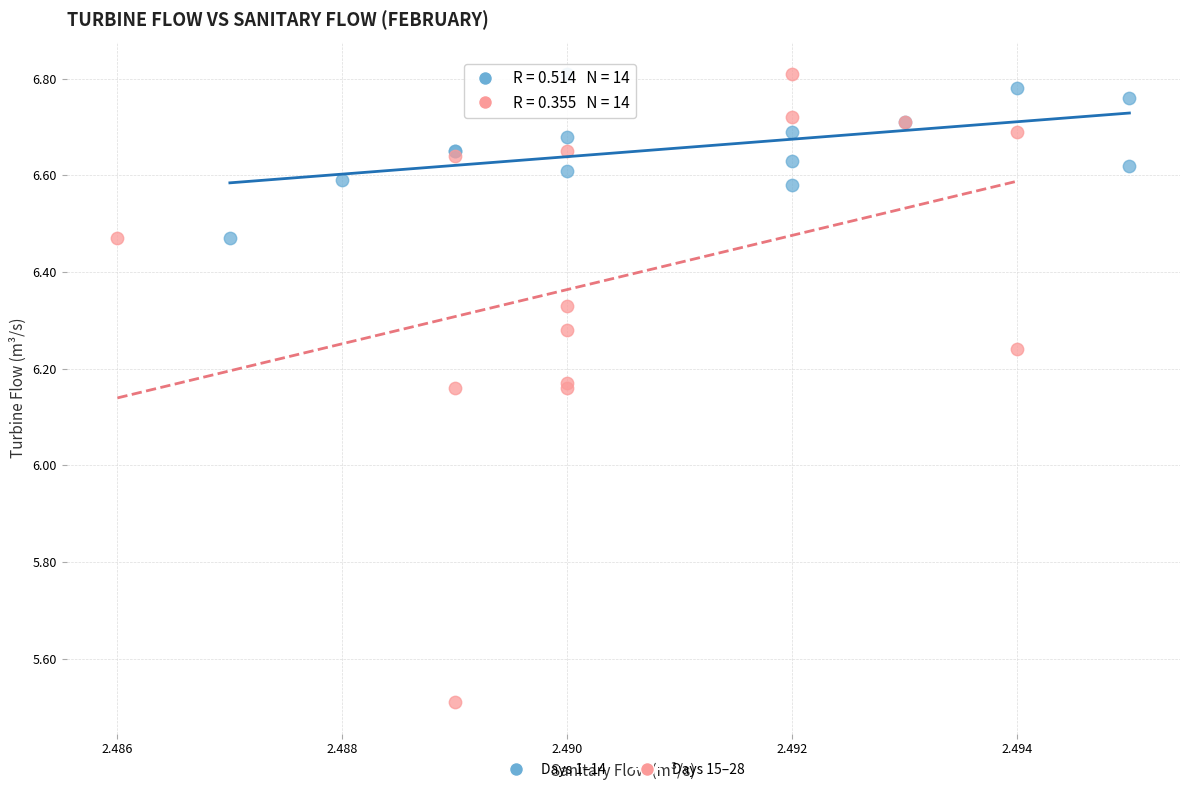

Which series has the largest Y range (max minus min)?

Days 15–28